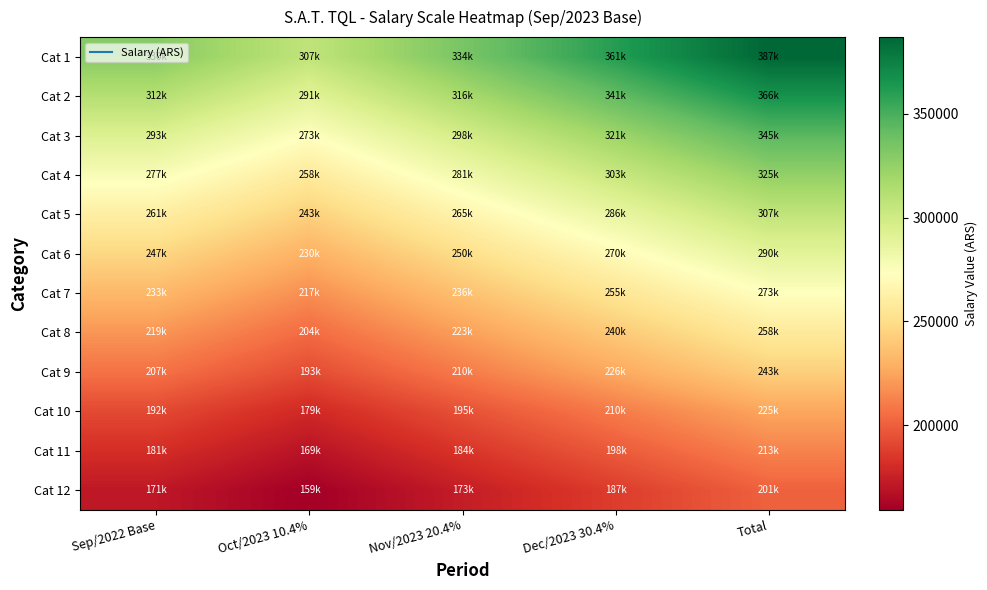

Count the number of categories in the chart.

5